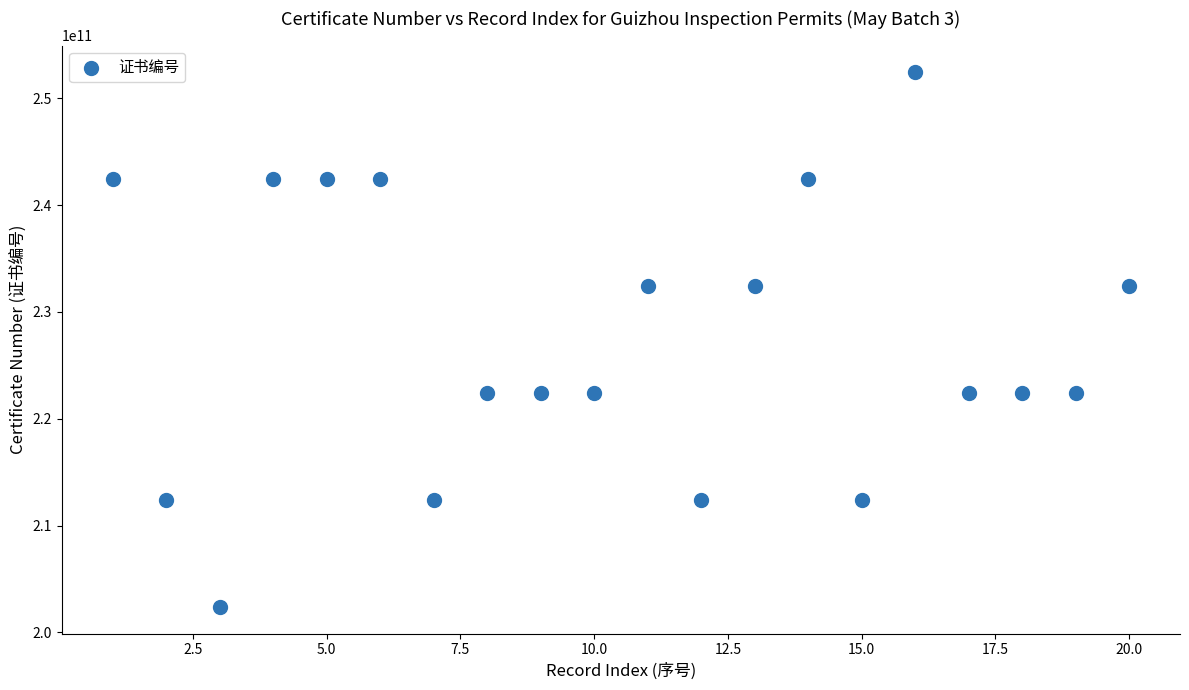

What is the range of Y values (max minus min)?

50019001341